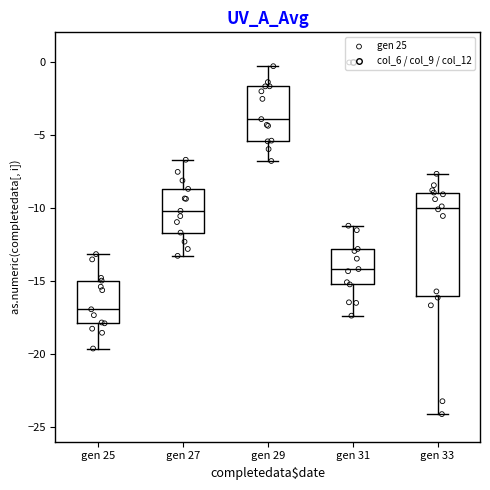

Reading left to right, transcribe this box plot: for each box, give where its median line is, the range the box spans, and where its two whiskers end, as read against the y-axis. The values are not printed on the chart, so give them approximately, as read against the axis.

gen 25: median -17.0, box -18.0 to -15.0, whiskers -19.5 to -13.0
gen 27: median -10.0, box -11.5 to -8.5, whiskers -13.5 to -6.5
gen 29: median -4.0, box -5.5 to -1.5, whiskers -7.0 to -0.5
gen 31: median -14.0, box -15.0 to -13.0, whiskers -17.5 to -11.0
gen 33: median -10.0, box -16.0 to -9.0, whiskers -24.0 to -7.5